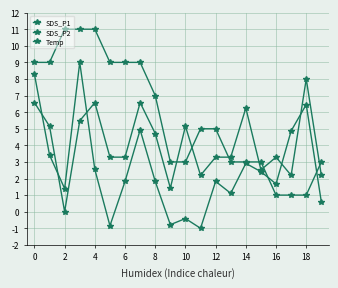

Is this an area chart (filled region under the line)?

No